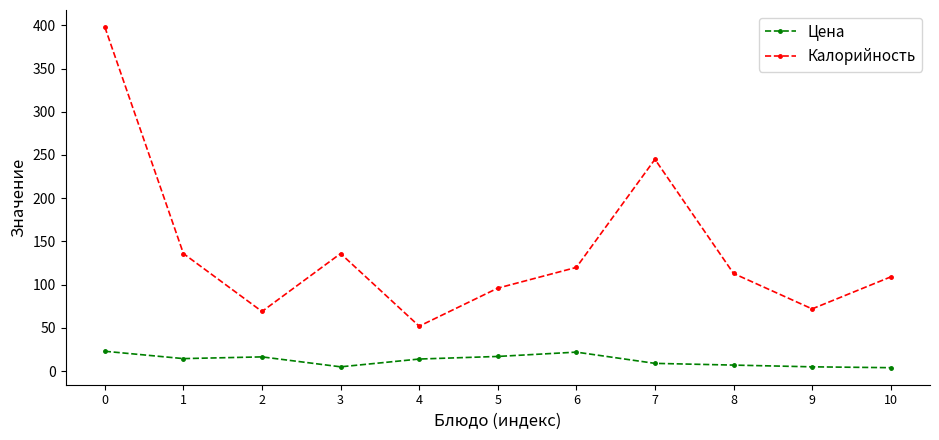

At 5, list the series in order from smallest to largest.

Цена, Калорийность